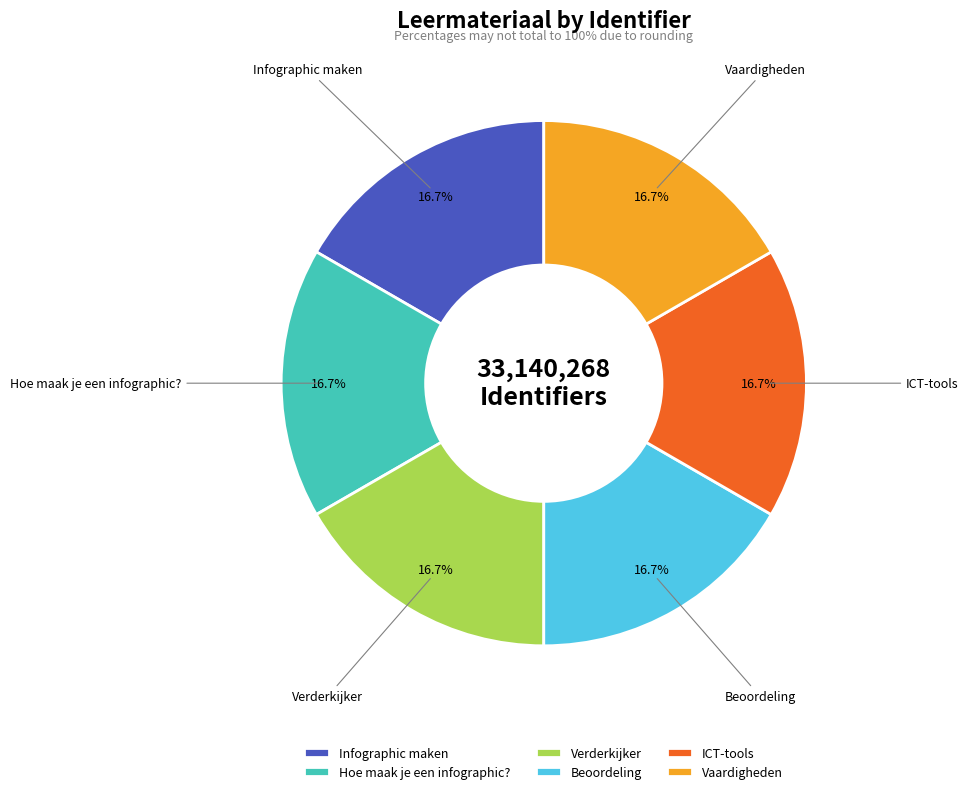

How many slices are in this pie chart?

6